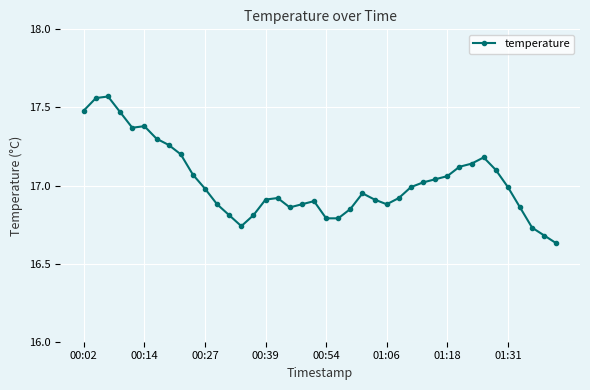

What is the difference between the maximum and minimum values?

0.9